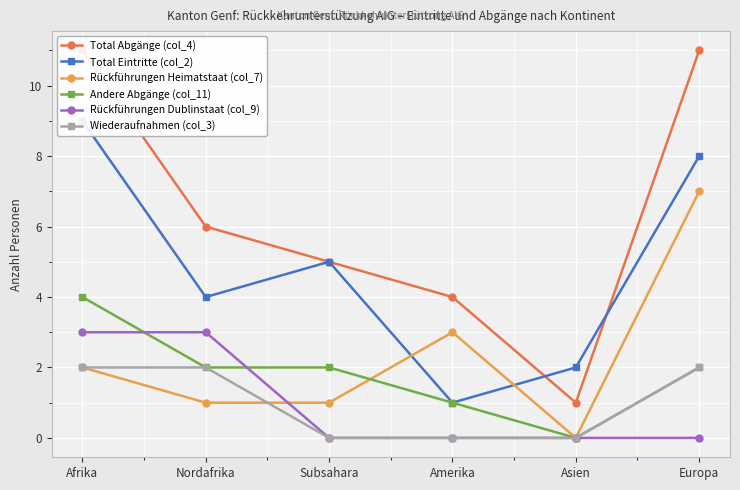

Rank the series at Asien from lowest to highest value.

Rückführungen Heimatstaat (col_7), Andere Abgänge (col_11), Rückführungen Dublinstaat (col_9), Wiederaufnahmen (col_3), Total Abgänge (col_4), Total Eintritte (col_2)